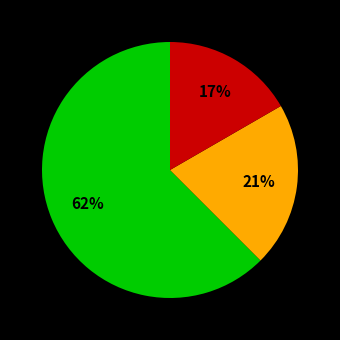

Is there a majority slice in this chart?

Yes